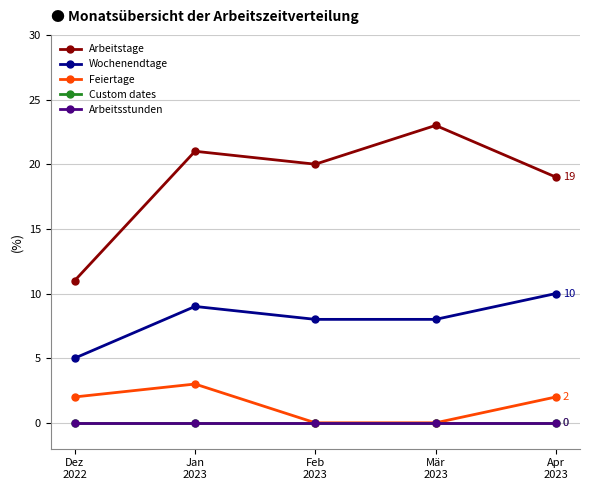

Is the value of Custom dates at Jan
2023 greater than the value of Arbeitstage at Apr
2023?

No